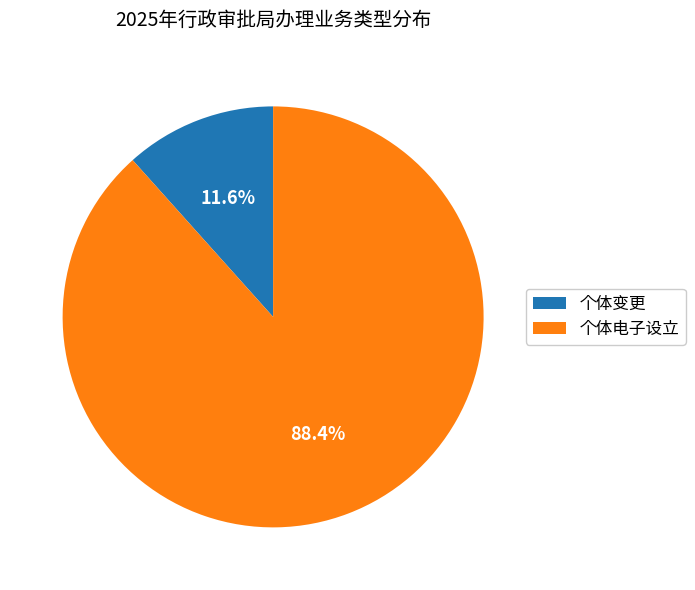

Is it true that 个体电子设立 is 88% of the pie?

True